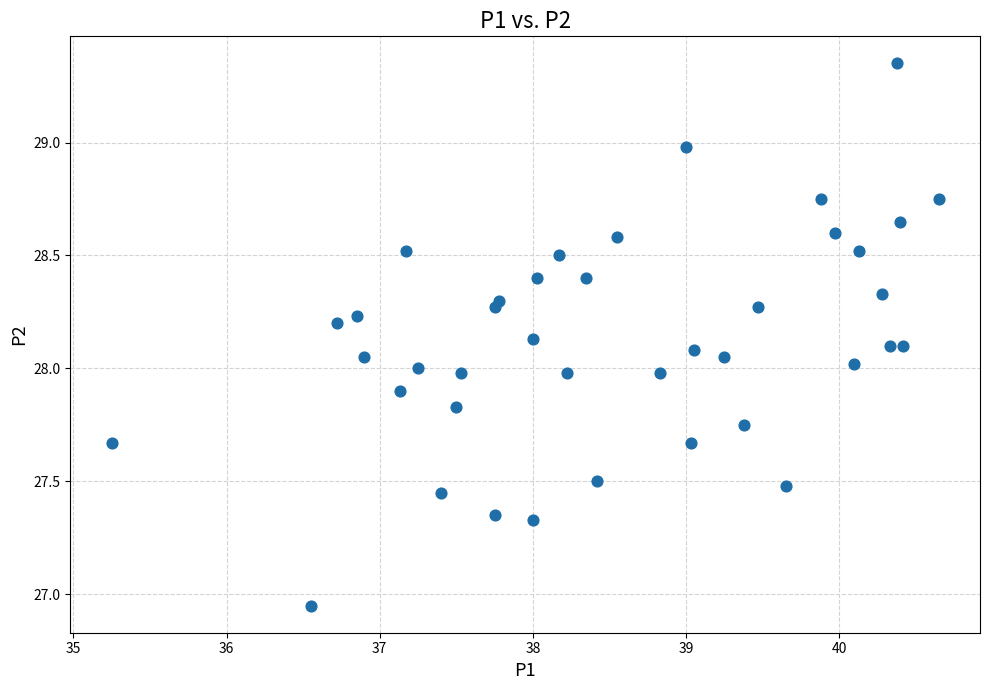

What is the range of Y values (max minus min)?

2.4